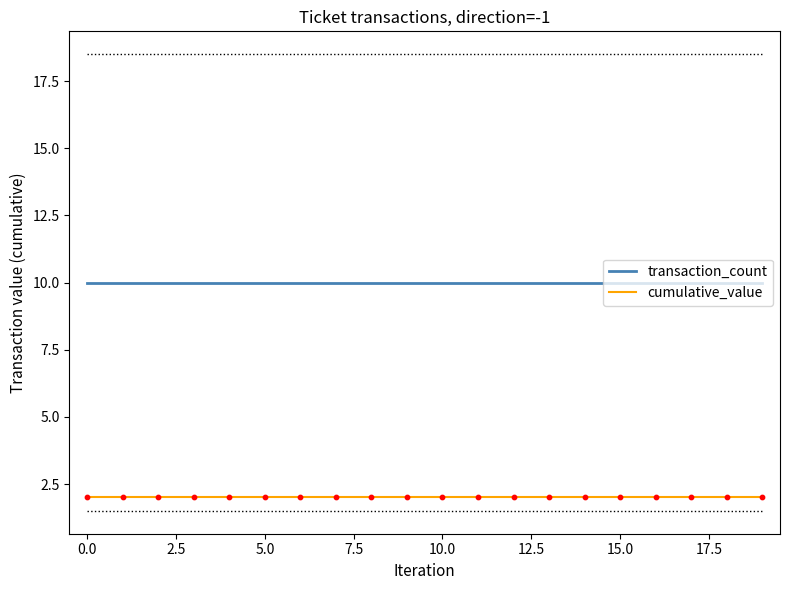

At how many categories does at least one series exceed 3?

20